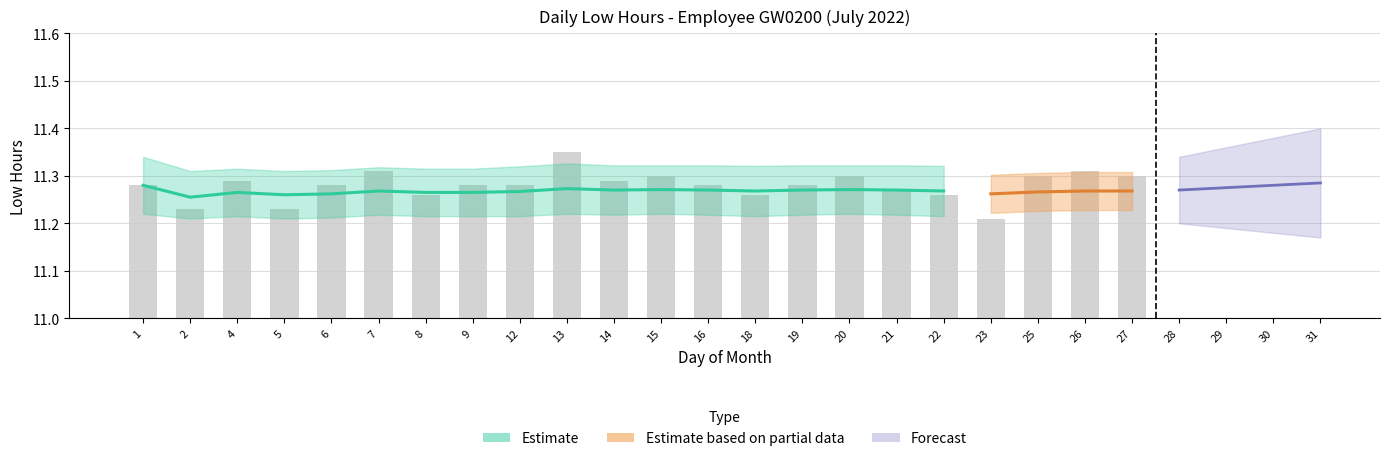

Approximately how many times larger is the value at 6 compared to 19?

1.0